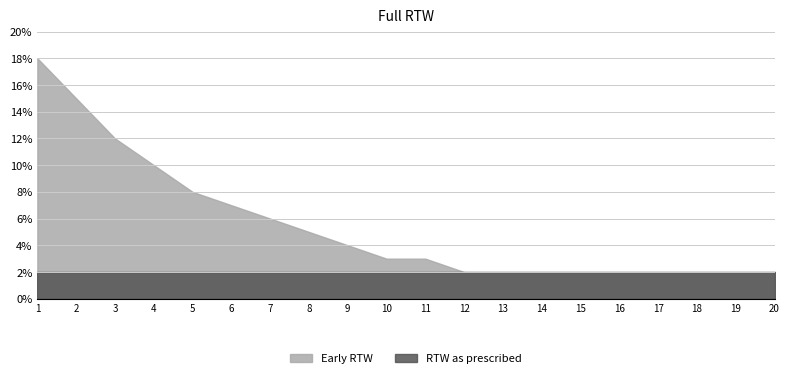

Reading left to right, what are all the values shown in this chart?

Early RTW: 1=18	2=15	3=12	4=10	5=8	6=7	7=6	8=5	9=4	10=3	11=3	12=2	13=2	14=2	15=2	16=2	17=2	18=2	19=2	20=2
RTW as prescribed: 1=2	2=2	3=2	4=2	5=2	6=2	7=2	8=2	9=2	10=2	11=2	12=2	13=2	14=2	15=2	16=2	17=2	18=2	19=2	20=2